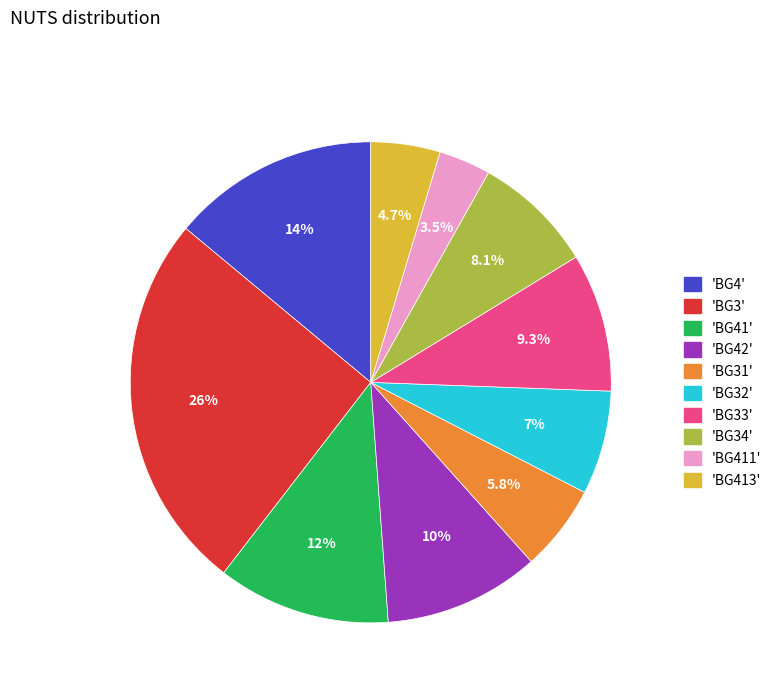

What is the largest slice in the pie chart?

'BG3'